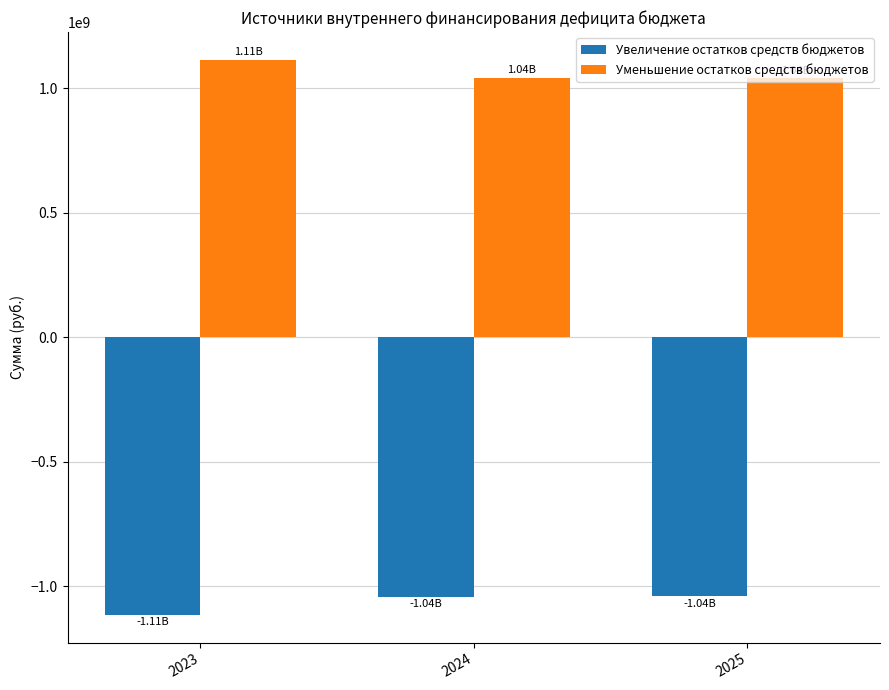

Rank the series by their maximum value, from highest to lowest.

Уменьшение остатков средств бюджетов, Увеличение остатков средств бюджетов